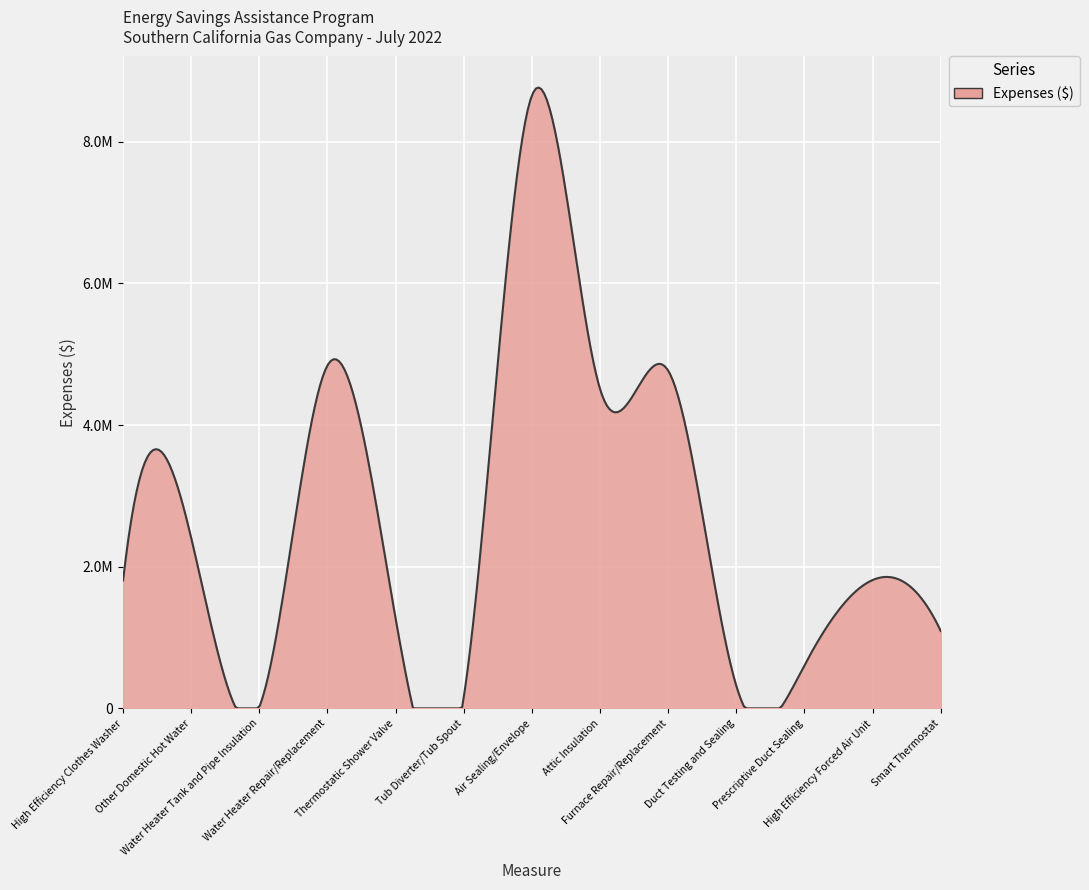

Is this an area chart (filled region under the line)?

Yes